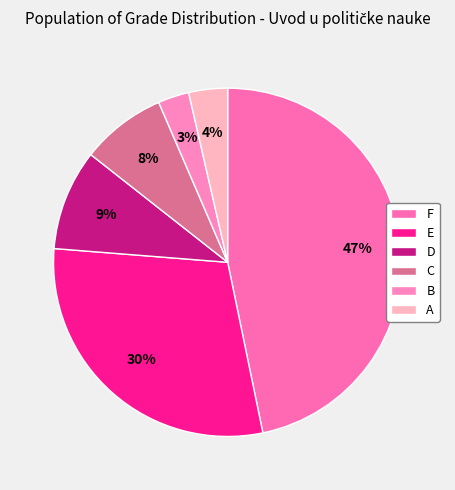

Count the number of slices in the pie.

6